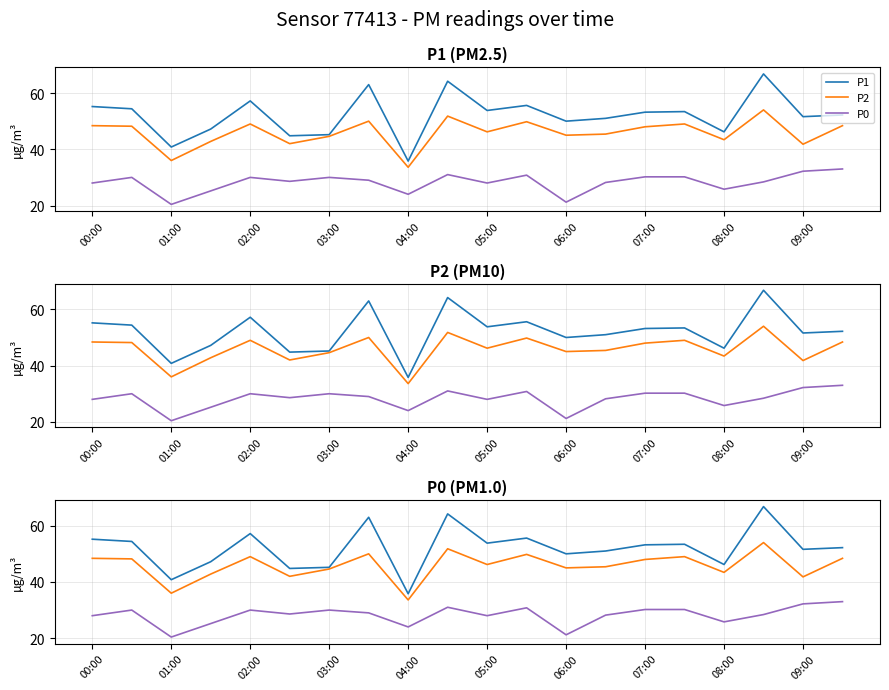

How many values in the P0 series are below 29?

10